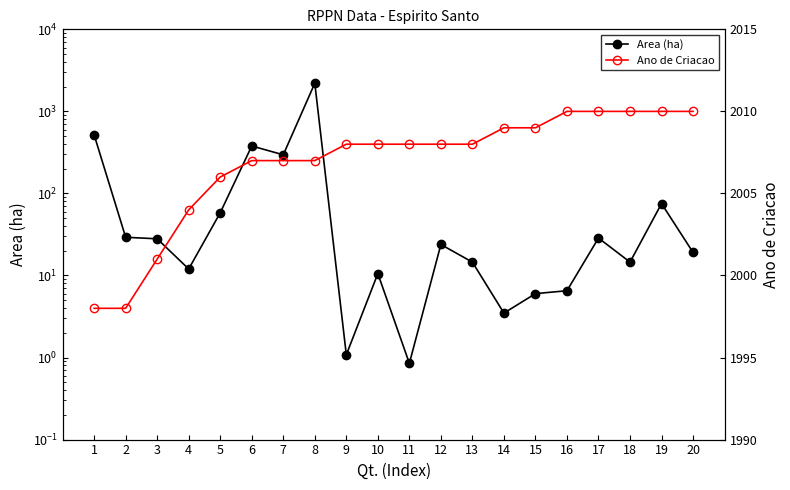

Which series changed the most between 3 and 19?

Area (ha)